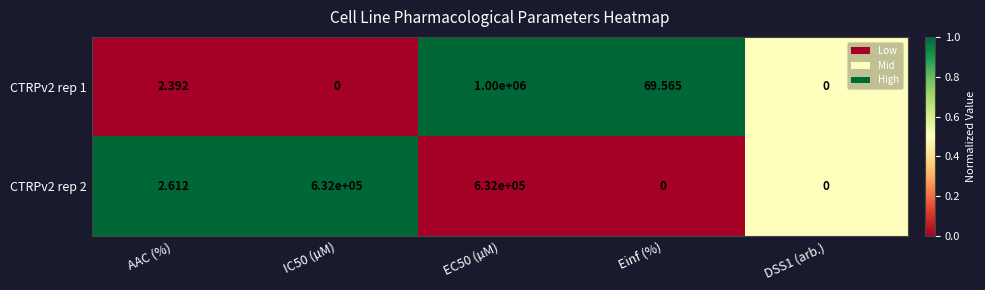

What is the difference between the highest and lowest values at IC50 (µM)?

632000.0